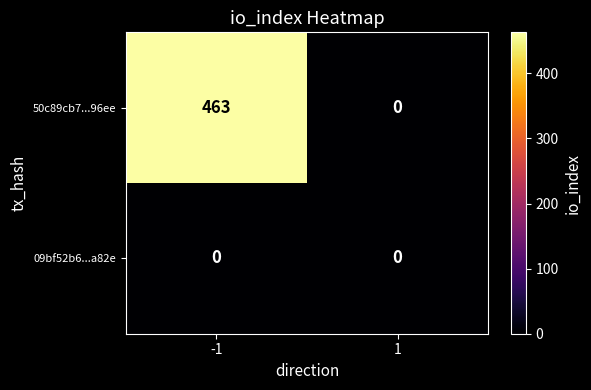

Which series has the largest total across all categories?

50c89cb7...96ee